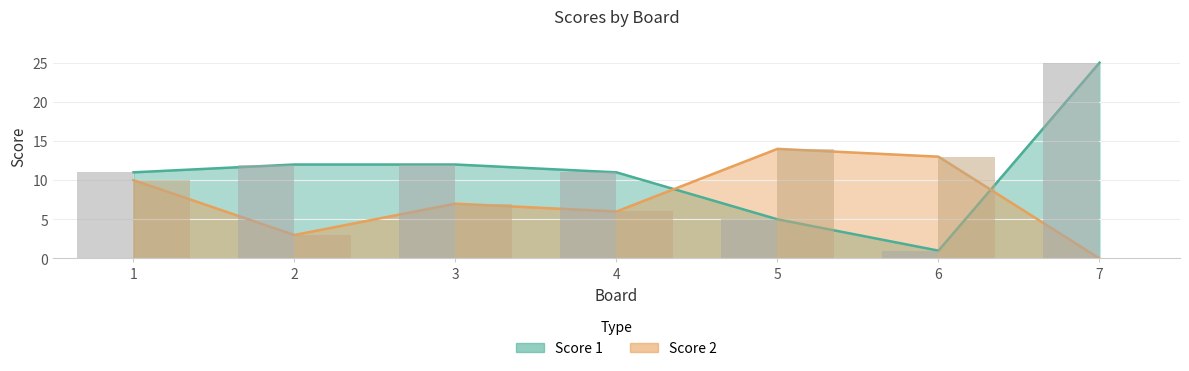

The value of Score 1 at 1 is 7. True or false?

False